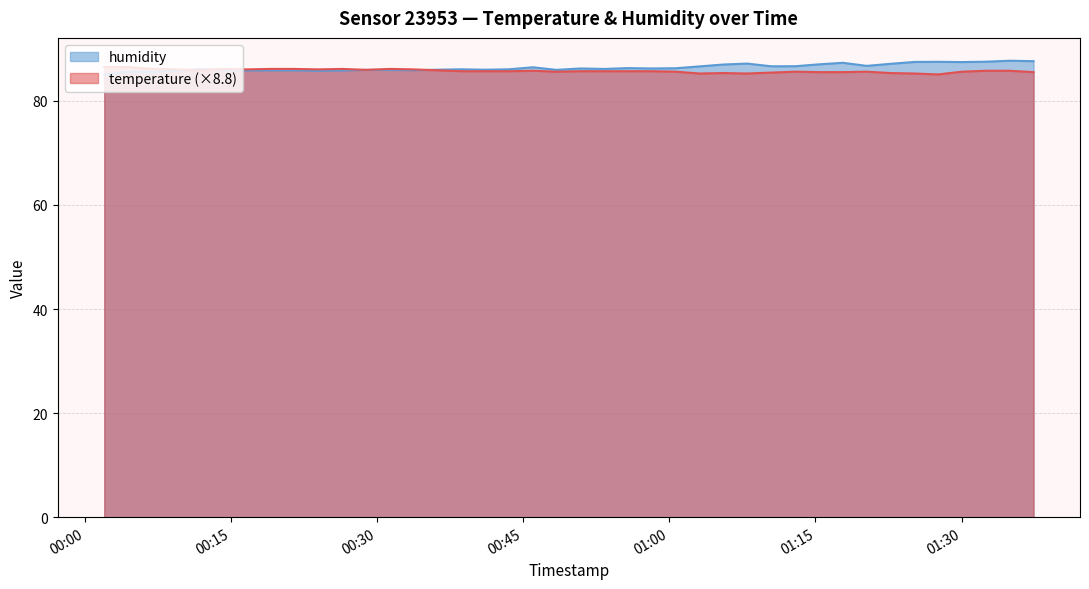

At which category is the sum across all series the highest?

2023-02-04T01:34:56